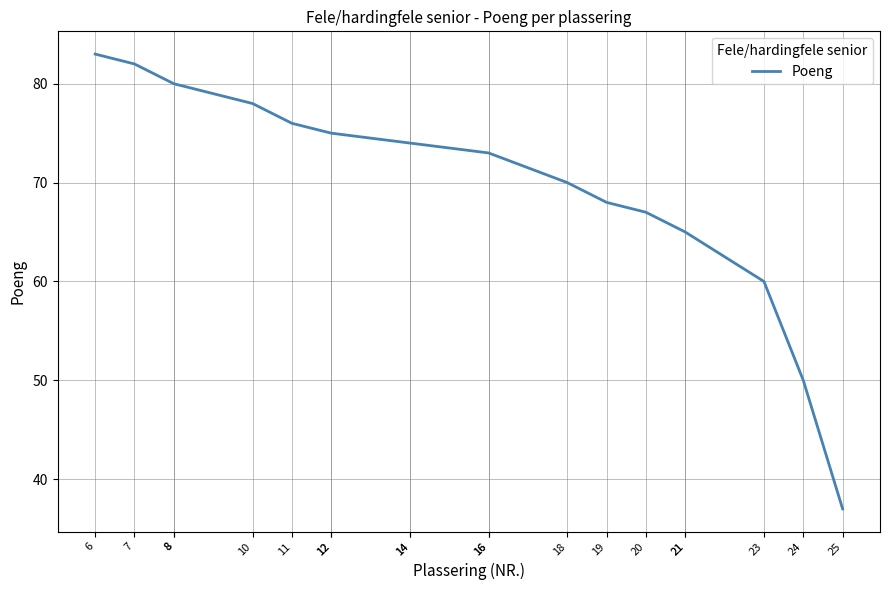

What is the ratio of the value at 18 to the value at 24?

1.4